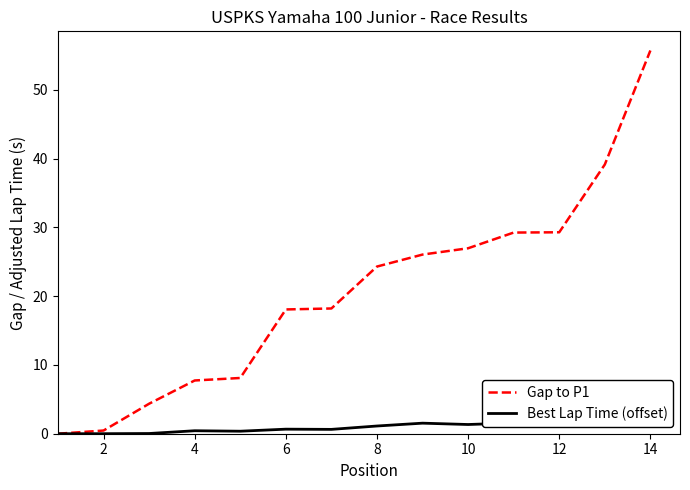

How many lines are shown in the chart?

2